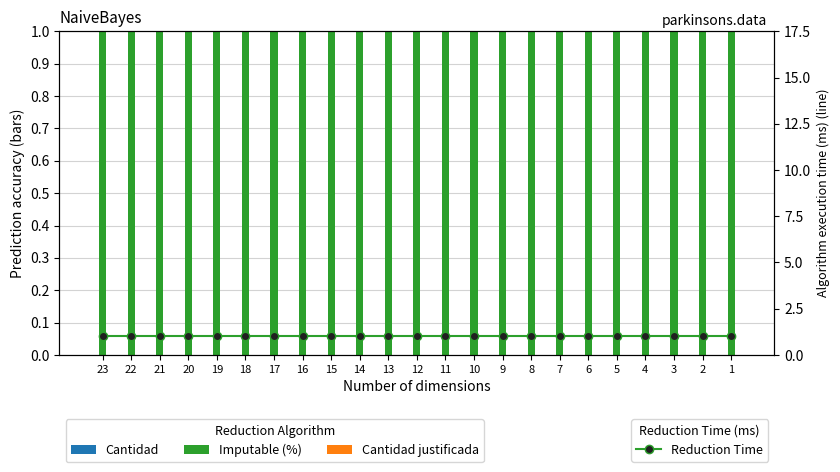

At which category is the sum across all series the highest?

23